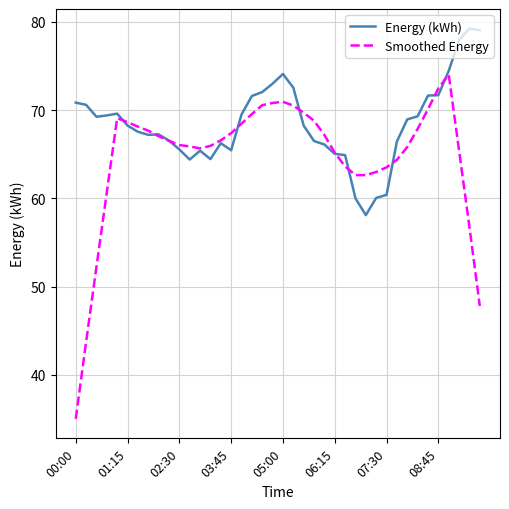

Which series has the widest spread of values?

Smoothed Energy